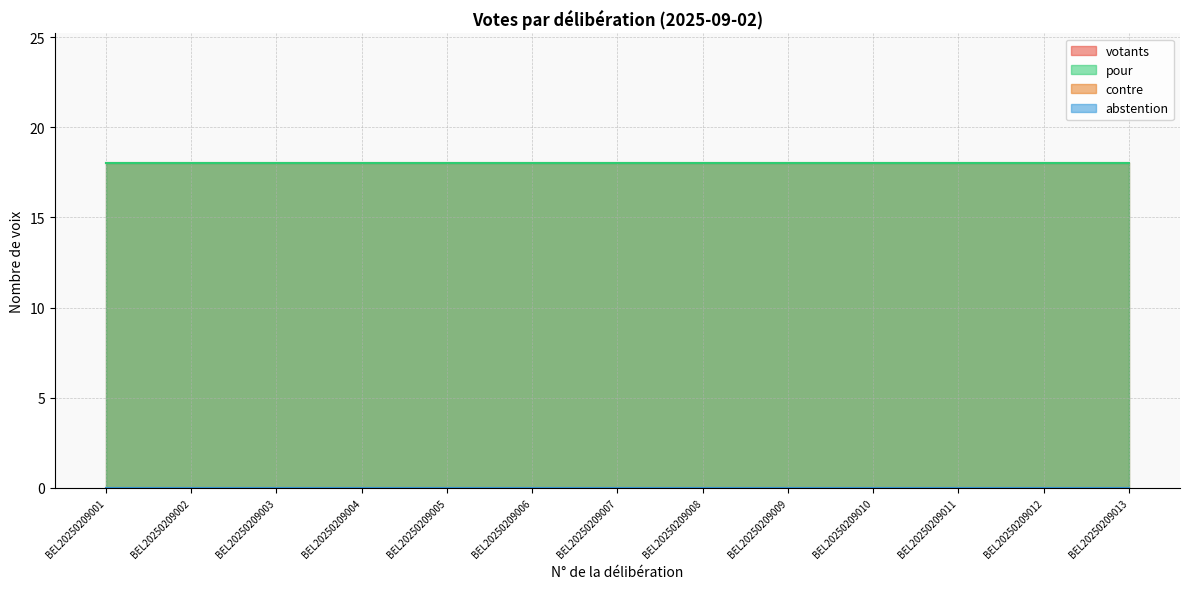

At which label is abstention closest to 0?

BEL20250209001